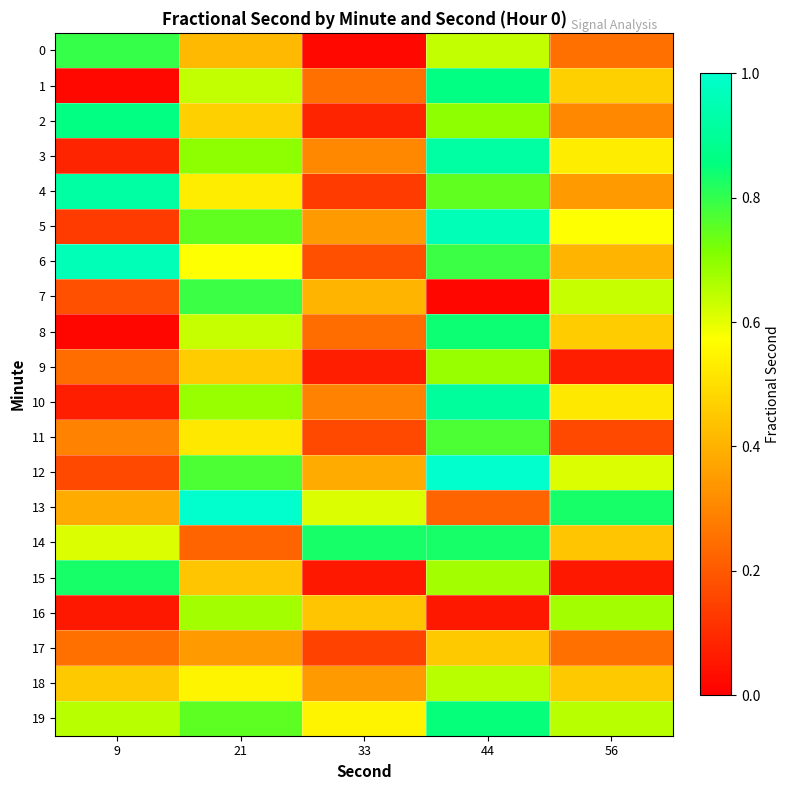

How many data points does each series have?

5